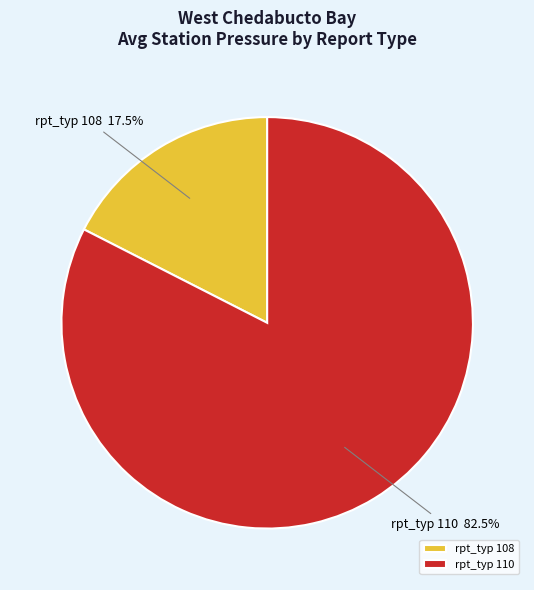

How much of the chart is everything except rpt_typ 110?

17.5%